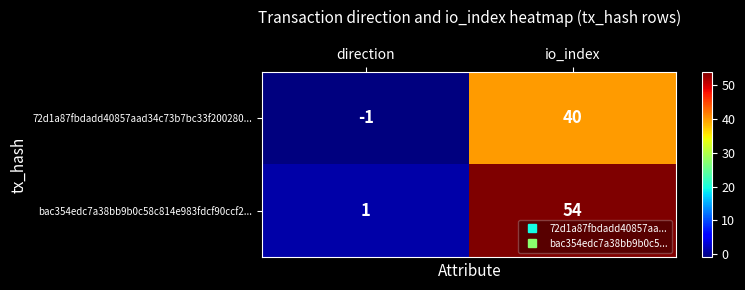

What is the spread (max minus min) of values at io_index?

14